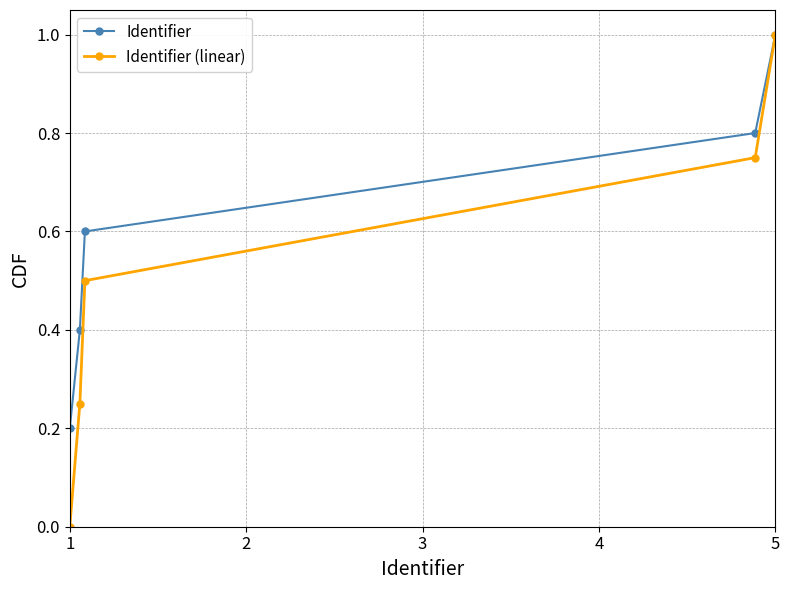

What are all the series names shown in the legend?

Identifier, Identifier (linear)